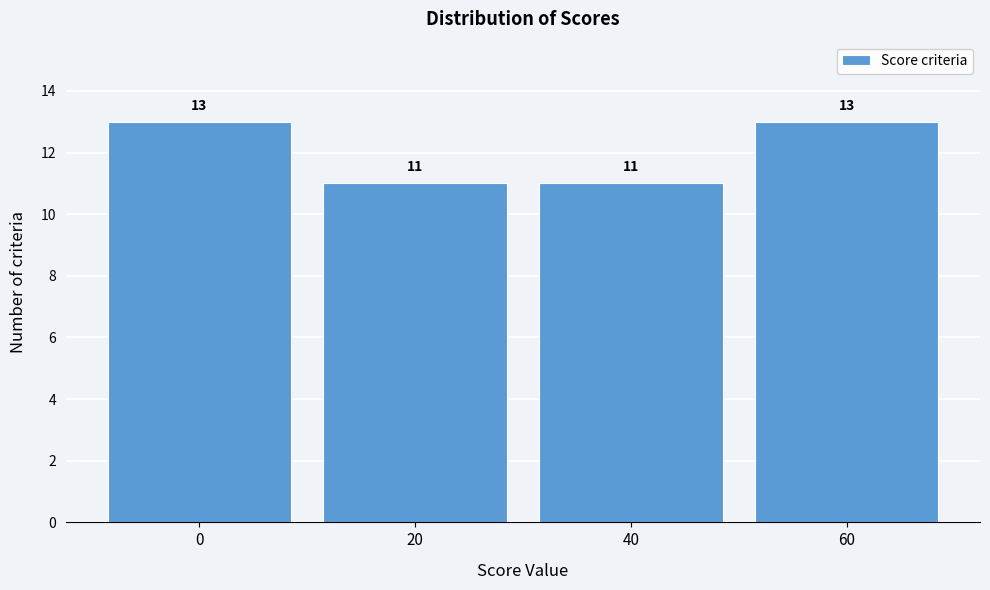

Reading left to right, list every bar in this chart as the range it spans on the x-axis followed by its height.

-10 to 10: 13
10 to 30: 11
30 to 50: 11
50 to 70: 13